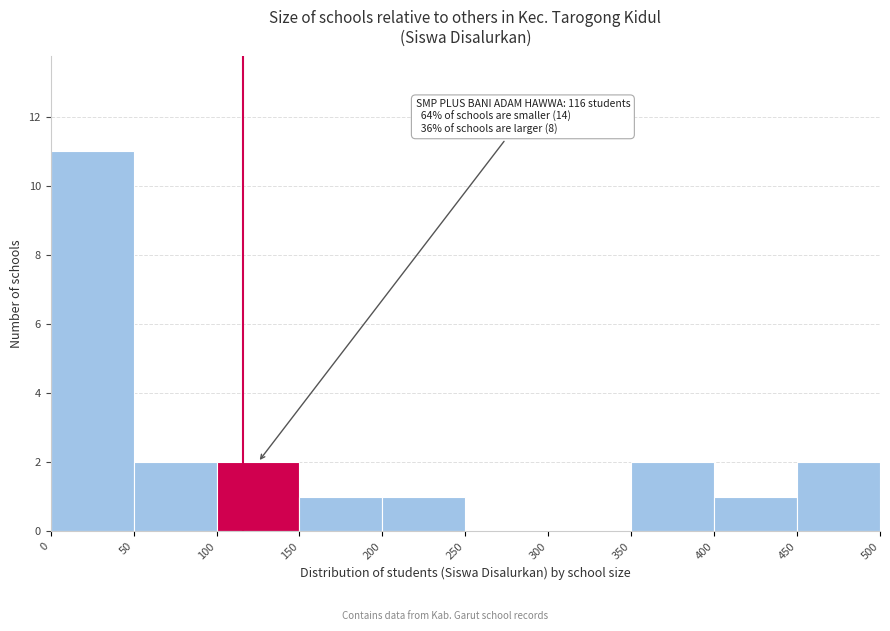

Which range on the x-axis has the tallest bar?

0 to 50